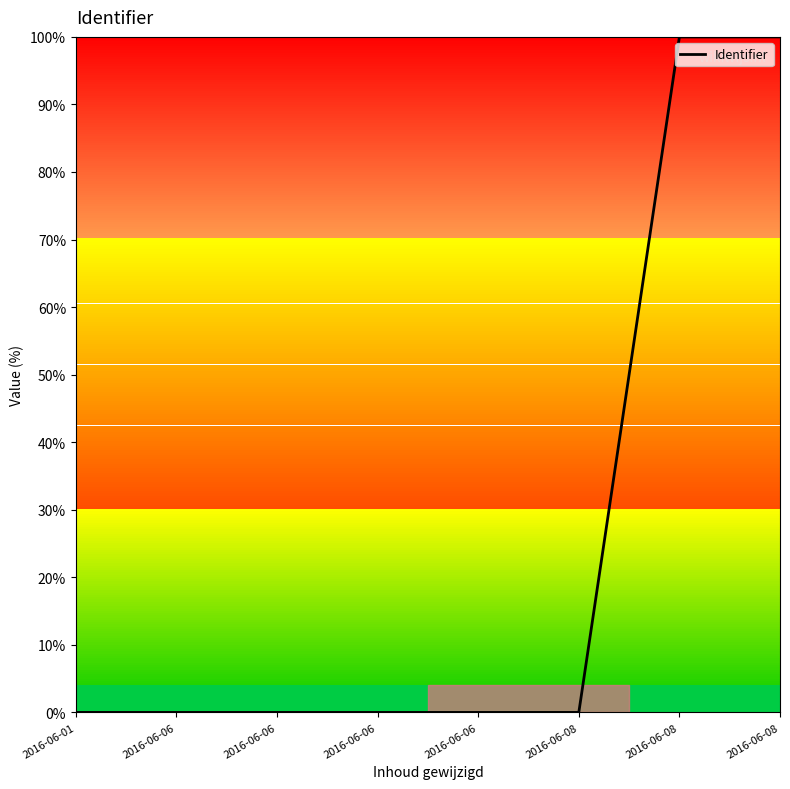

How many data points are above 0?

7